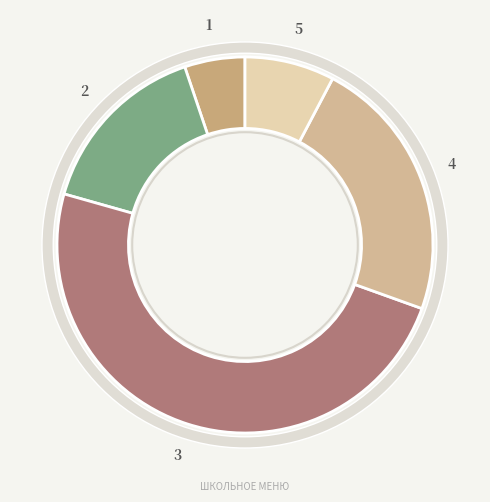

True or false: сладкое accounts for 8% of the total.

True